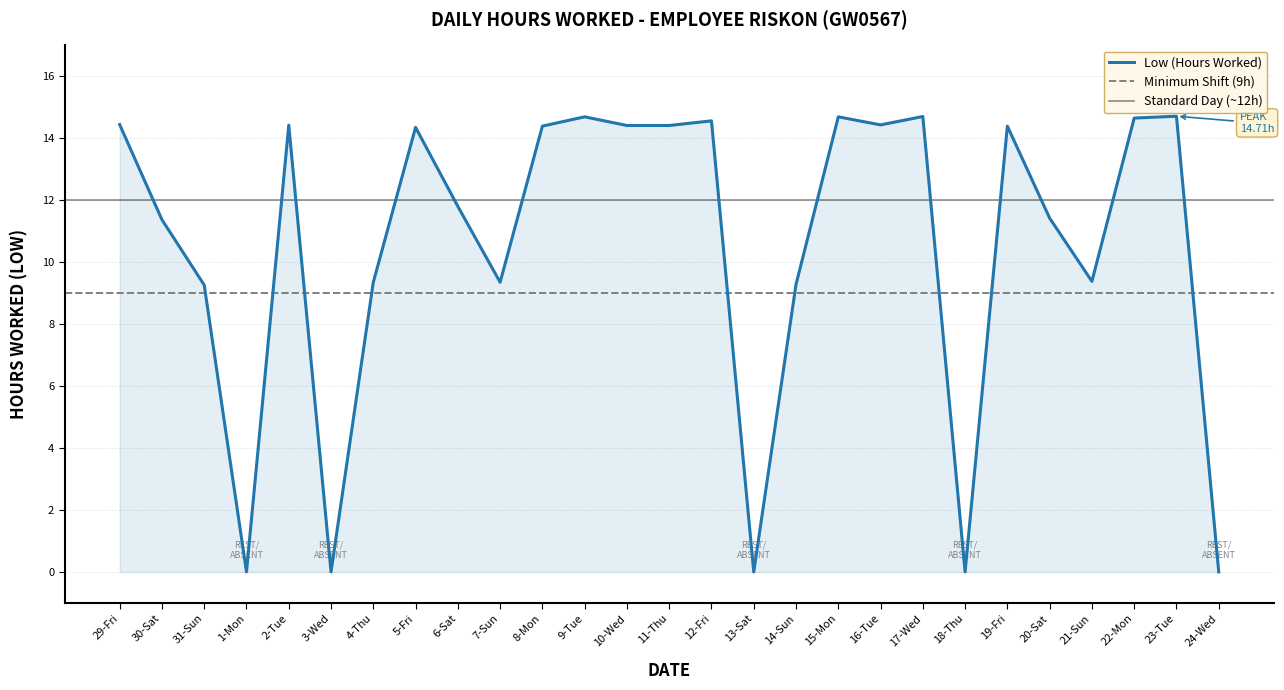

What is the label of the 22nd point from the right?

3-Wed